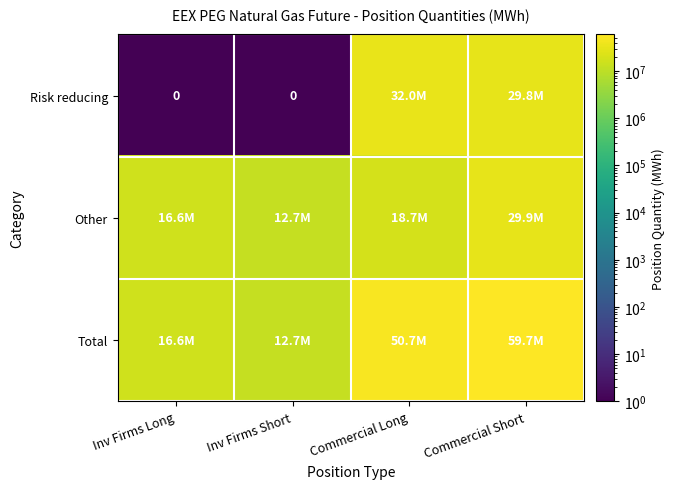

Is it true that Total equals 59728890 at Commercial Short?

True